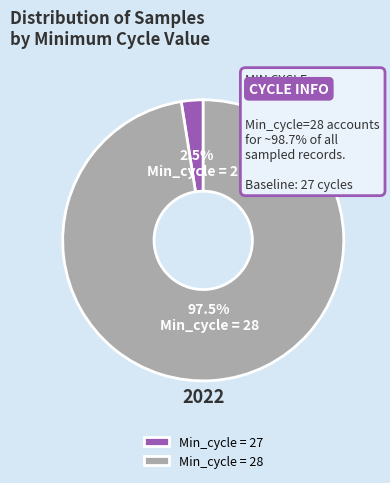

Combined, what portion of the pie is Min_cycle = 27 and Min_cycle = 28?

100.0%